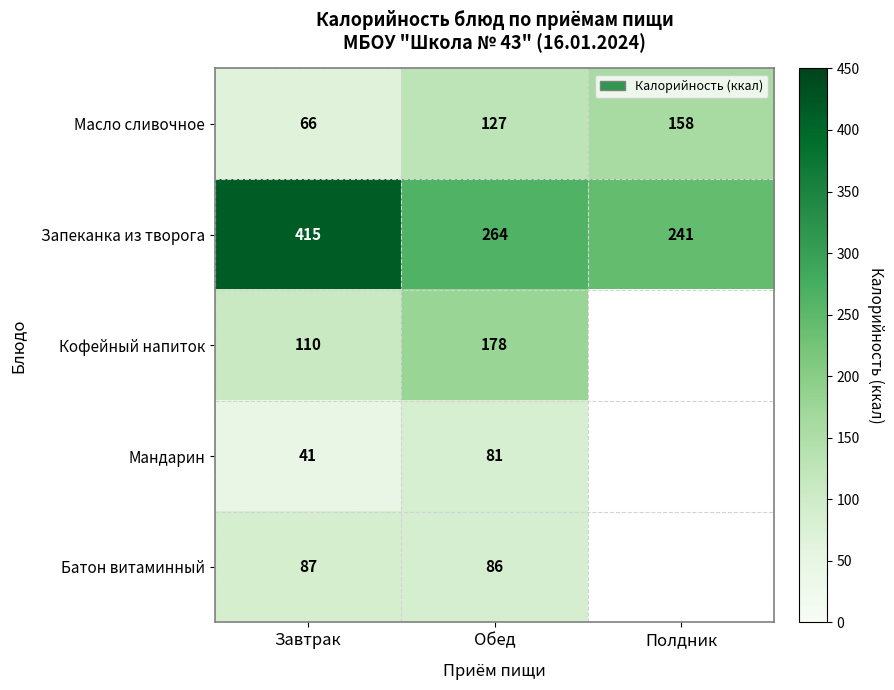

True or false: Запеканка из творога has a value of 149.1 at Полдник.

False